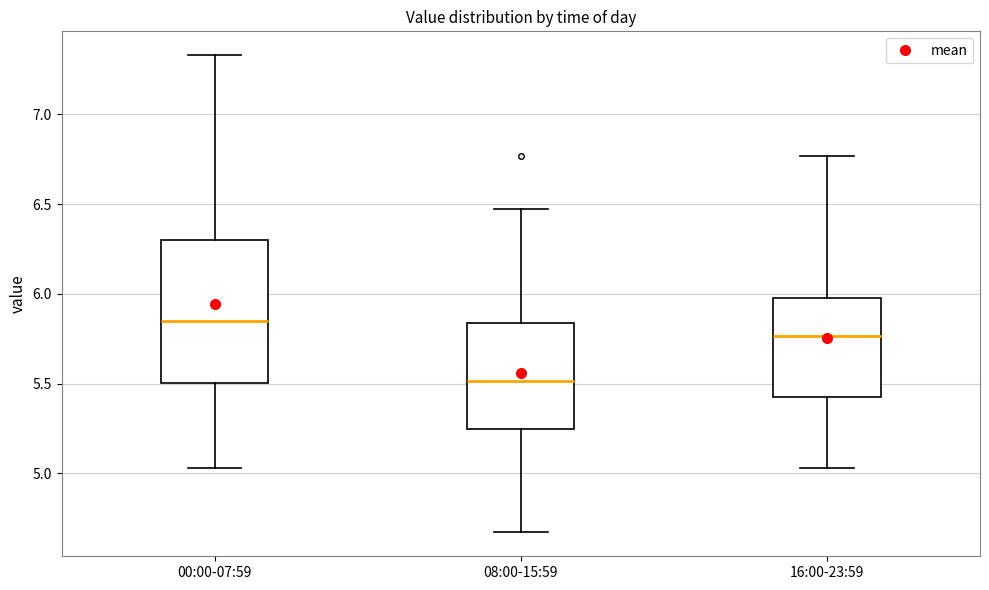

Comparing the boxes themselves (not the whiskers), which one is the tallest?

00:00-07:59